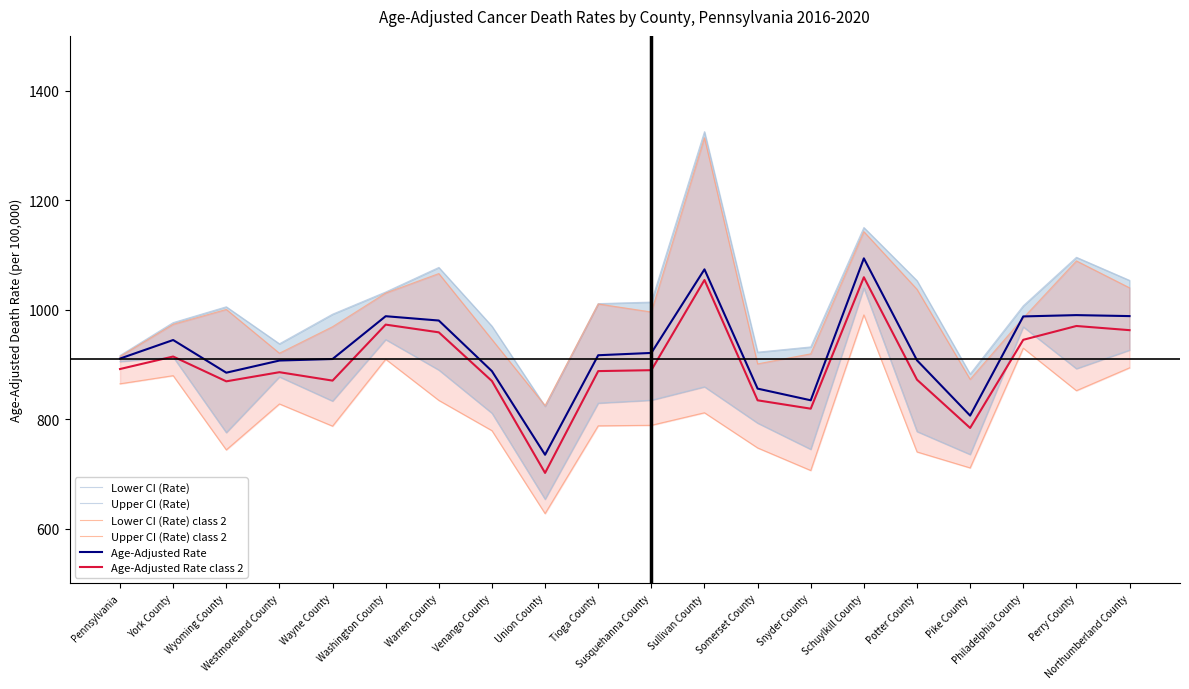

Reading right to left, list all the values displayed in this chart.

Lower CI (Rate): Northumberland County=925.9	Perry County=892.0	Philadelphia County=968.4	Pike County=735.3	Potter County=777.2	Schuylkill County=1039.3	Snyder County=744.7	Somerset County=792.6	Sullivan County=858.9	Susquehanna County=834.4	Tioga County=829.1	Union County=653.5	Venango County=810.7	Warren County=889.6	Washington County=945.2	Wayne County=832.9	Westmoreland County=877.1	Wyoming County=775.3	York County=913.4	Pennsylvania=905.0
Upper CI (Rate): Northumberland County=1053.4	Perry County=1095.5	Philadelphia County=1006.9	Pike County=882.3	Potter County=1052.9	Schuylkill County=1149.9	Snyder County=931.8	Somerset County=922.2	Sullivan County=1325.0	Susquehanna County=1013.7	Tioga County=1010.9	Union County=823.4	Venango County=969.7	Warren County=1077.0	Washington County=1032.1	Wayne County=991.6	Westmoreland County=937.5	Wyoming County=1005.1	York County=976.2	Pennsylvania=916.1
Lower CI (Rate) class 2: Northumberland County=893.6	Perry County=851.9	Philadelphia County=929.5	Pike County=710.8	Potter County=739.9	Schuylkill County=990.3	Snyder County=706.0	Somerset County=747.3	Sullivan County=811.5	Susquehanna County=788.6	Tioga County=787.6	Union County=627.3	Venango County=778.8	Warren County=834.1	Washington County=909.2	Wayne County=787.1	Westmoreland County=827.6	Wyoming County=743.7	York County=879.3	Pennsylvania=864.4
Upper CI (Rate) class 2: Northumberland County=1039.8	Perry County=1088.9	Philadelphia County=984.7	Pike County=872.6	Potter County=1037.1	Schuylkill County=1142.3	Snyder County=919.1	Somerset County=900.8	Sullivan County=1313.8	Susquehanna County=995.6	Tioga County=1010.3	Union County=824.7	Venango County=945.4	Warren County=1065.8	Washington County=1030.1	Wayne County=968.7	Westmoreland County=920.3	Wyoming County=1000.3	York County=973.1	Pennsylvania=914.4
Age-Adjusted Rate: Northumberland County=988.1	Perry County=989.9	Philadelphia County=987.5	Pike County=806.3	Potter County=907.3	Schuylkill County=1093.6	Snyder County=834.3	Somerset County=855.6	Sullivan County=1073.5	Susquehanna County=920.8	Tioga County=916.6	Union County=734.8	Venango County=887.5	Warren County=980.0	Washington County=987.9	Wayne County=909.7	Westmoreland County=906.9	Wyoming County=884.7	York County=944.4	Pennsylvania=910.5
Age-Adjusted Rate class 2: Northumberland County=962.4	Perry County=970.0	Philadelphia County=944.8	Pike County=783.7	Potter County=871.9	Schuylkill County=1059.1	Snyder County=819.0	Somerset County=834.2	Sullivan County=1054.1	Susquehanna County=889.3	Tioga County=887.6	Union County=701.6	Venango County=869.5	Warren County=958.4	Washington County=972.5	Wayne County=870.2	Westmoreland County=885.6	Wyoming County=868.9	York County=914.2	Pennsylvania=891.4